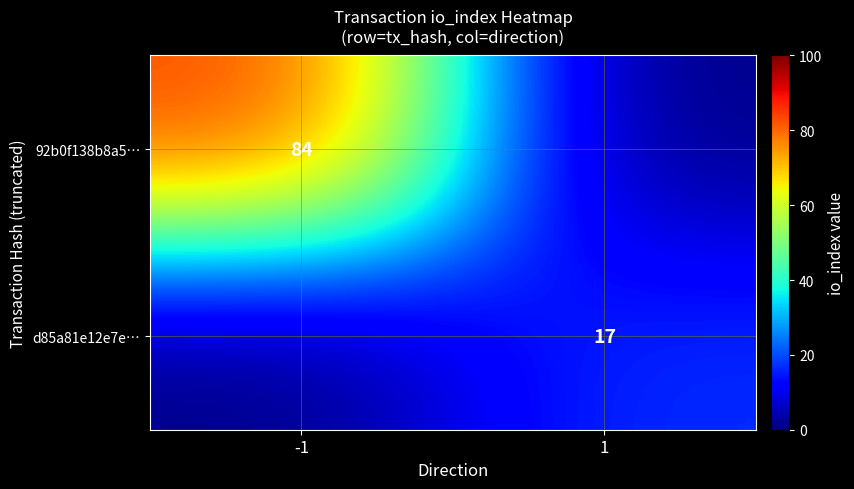

True or false: d85a81e12e7e… has a value of 6 at 1.

False